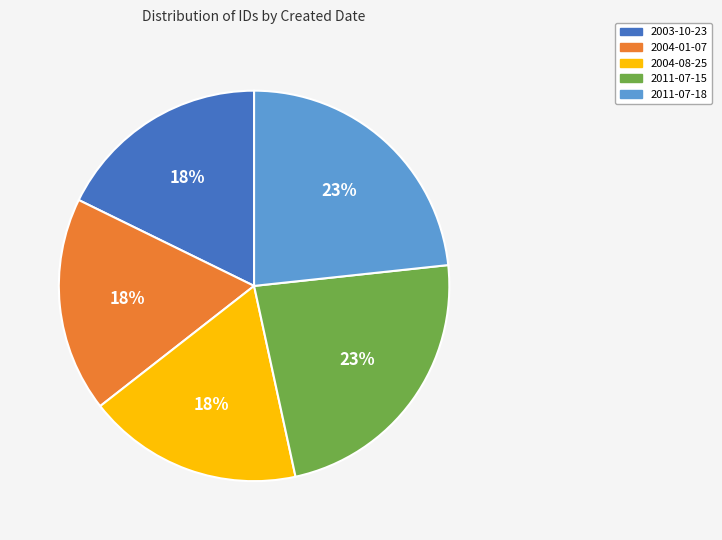

Is 2004-08-25 the majority of the pie?

No